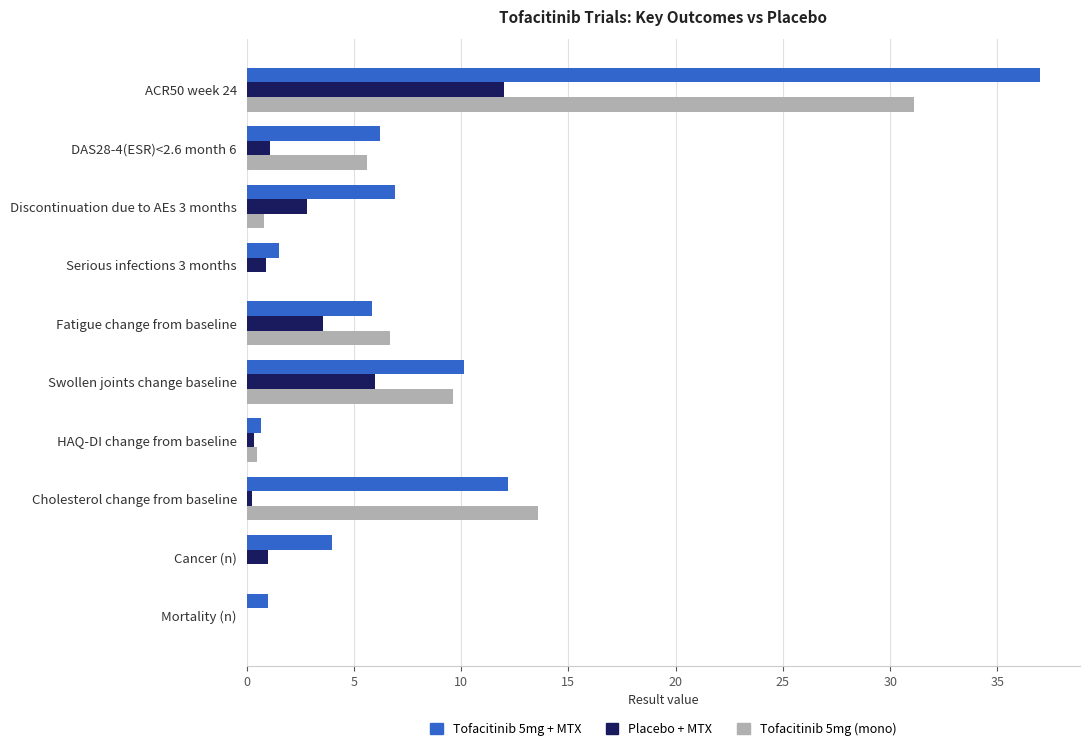

True or false: Placebo + MTX has a value of 0.0 at Mortality (n).

True